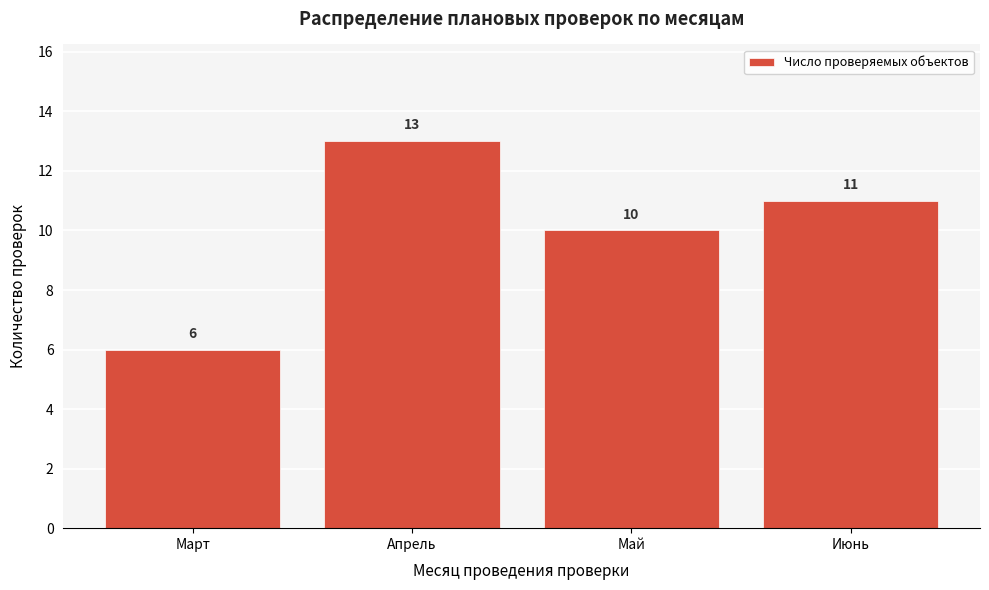

Reading left to right, transcribe all the data shown in this chart.

6	13	10	11